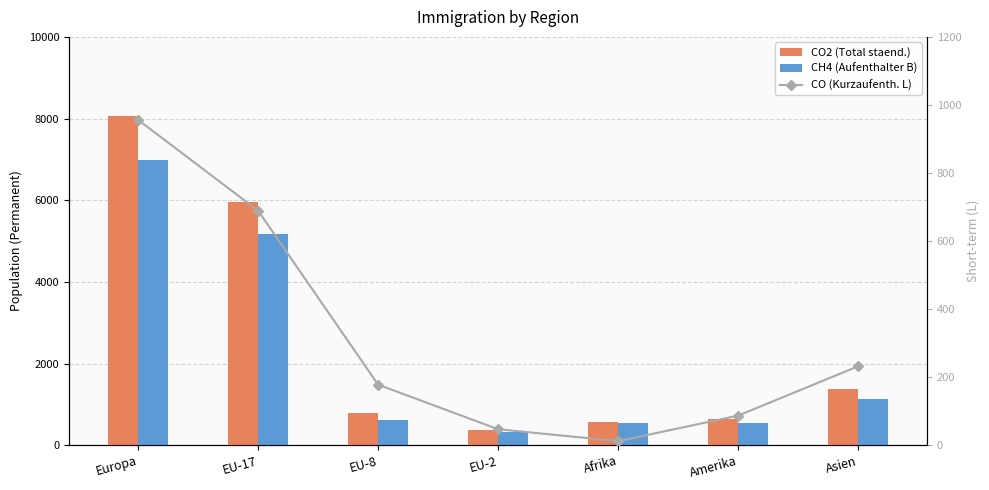

List the series in order of their overall mean, lowest first.

CO (Kurzaufenth. L), CH4 (Aufenthalter B), CO2 (Total staend.)